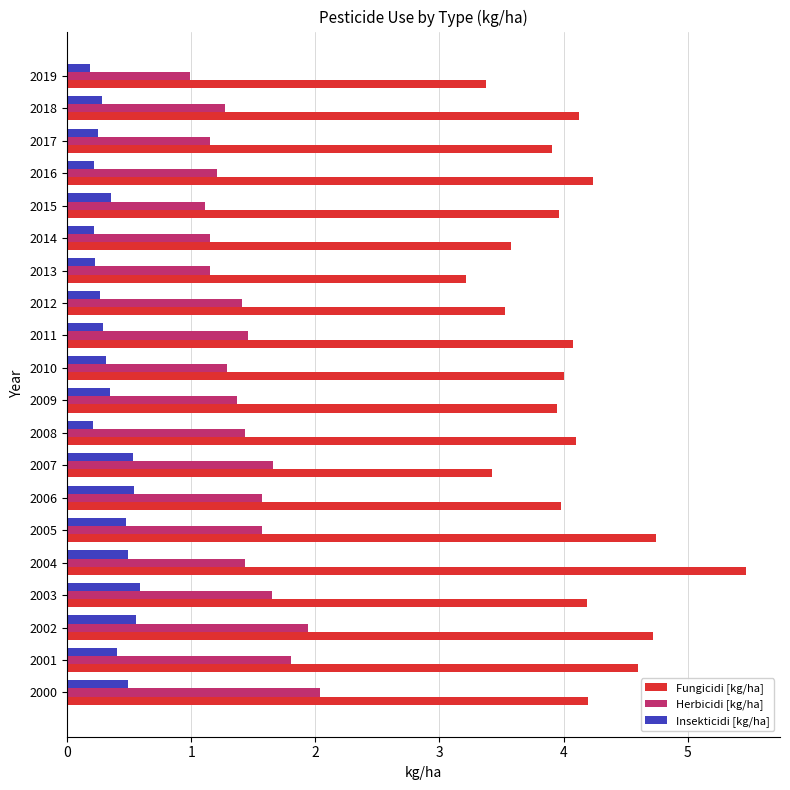

What is the maximum value shown in the chart?

5.5